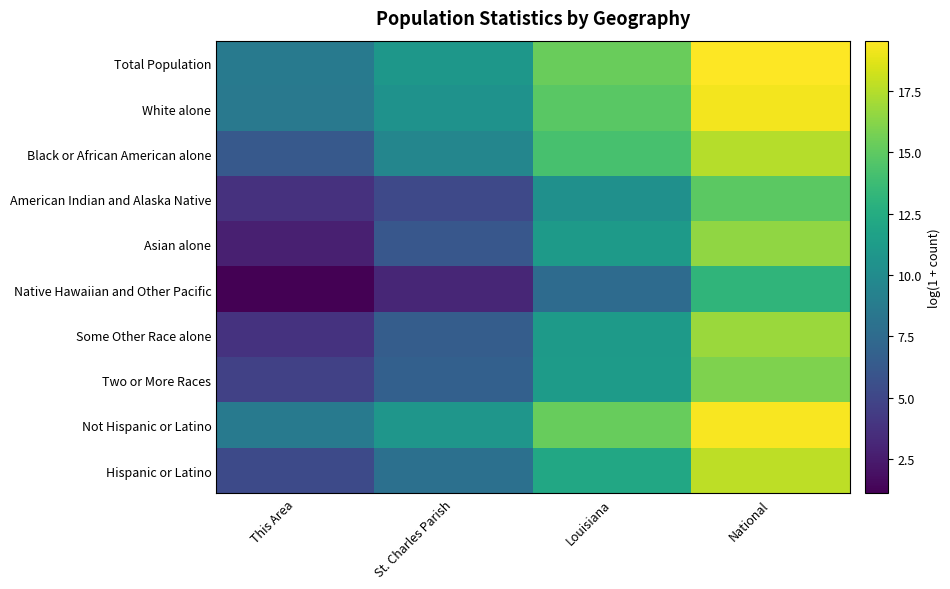

Reading left to right, list all the values displayed in this chart.

Total Population: This Area=8.7	St. Charles Parish=10.9	Louisiana=15.3	National=19.5
White alone: This Area=8.5	St. Charles Parish=10.5	Louisiana=14.9	National=19.2
Black or African American alone: This Area=6.3	St. Charles Parish=9.6	Louisiana=14.2	National=17.5
American Indian and Alaska Native: This Area=3.7	St. Charles Parish=5.2	Louisiana=10.3	National=14.9
Asian alone: This Area=2.7	St. Charles Parish=6.1	Louisiana=11.2	National=16.5
Native Hawaiian and Other Pacific: This Area=1.1	St. Charles Parish=3.1	Louisiana=7.6	National=13.2
Some Other Race alone: This Area=3.8	St. Charles Parish=6.6	Louisiana=11.1	National=16.8
Two or More Races: This Area=4.7	St. Charles Parish=6.7	Louisiana=11.2	National=16.0
Not Hispanic or Latino: This Area=8.6	St. Charles Parish=10.8	Louisiana=15.3	National=19.4
Hispanic or Latino: This Area=5.3	St. Charles Parish=7.9	Louisiana=12.2	National=17.7